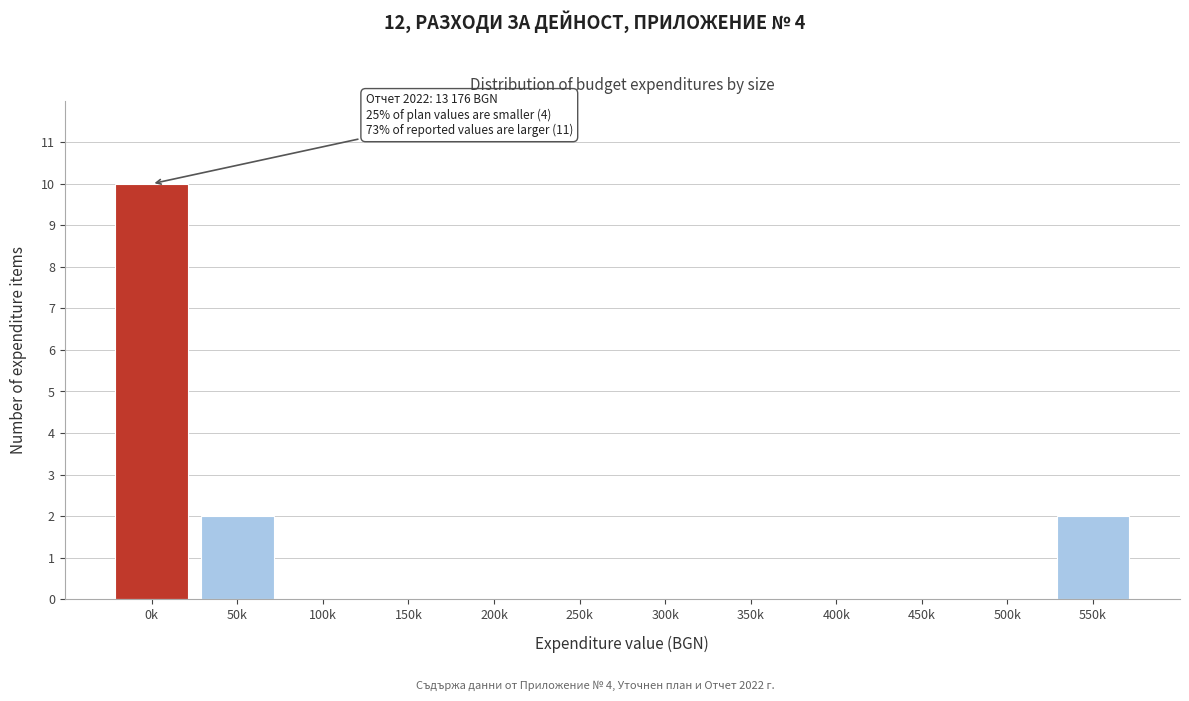

Reading right to left, list all the values displayed in this chart.

550k=2	500k=0	450k=0	400k=0	350k=0	300k=0	250k=0	200k=0	150k=0	100k=0	50k=2	0k=10